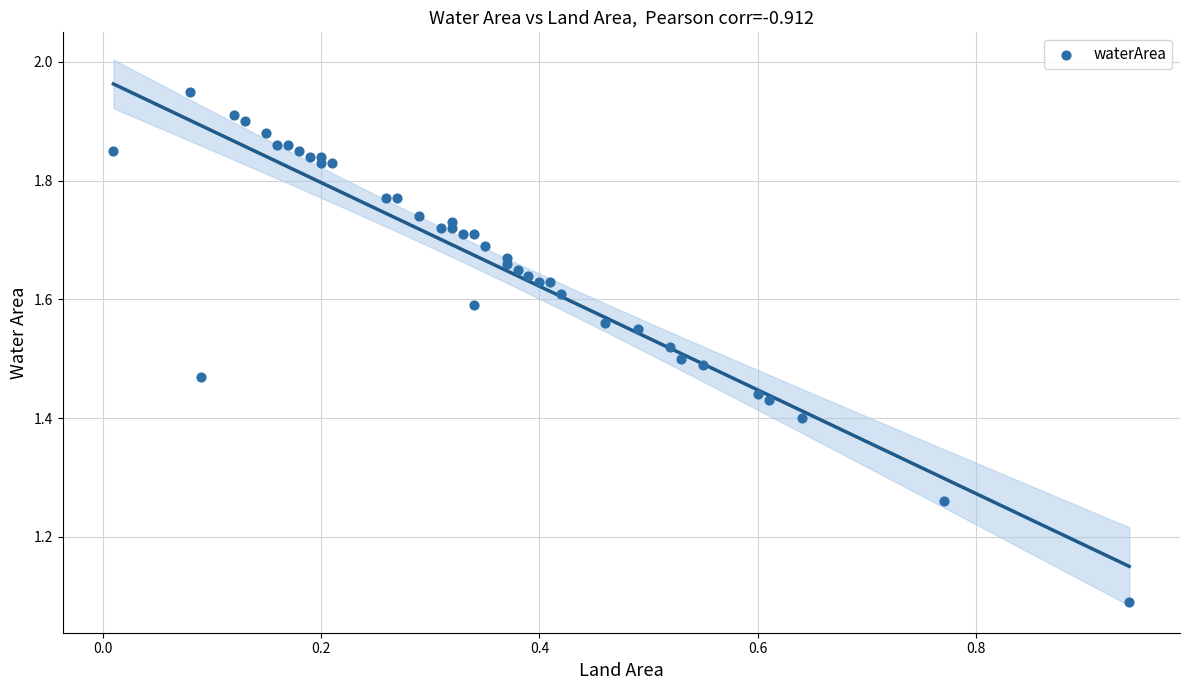

What Y value in the scatter plot is closest to 1?

1.1